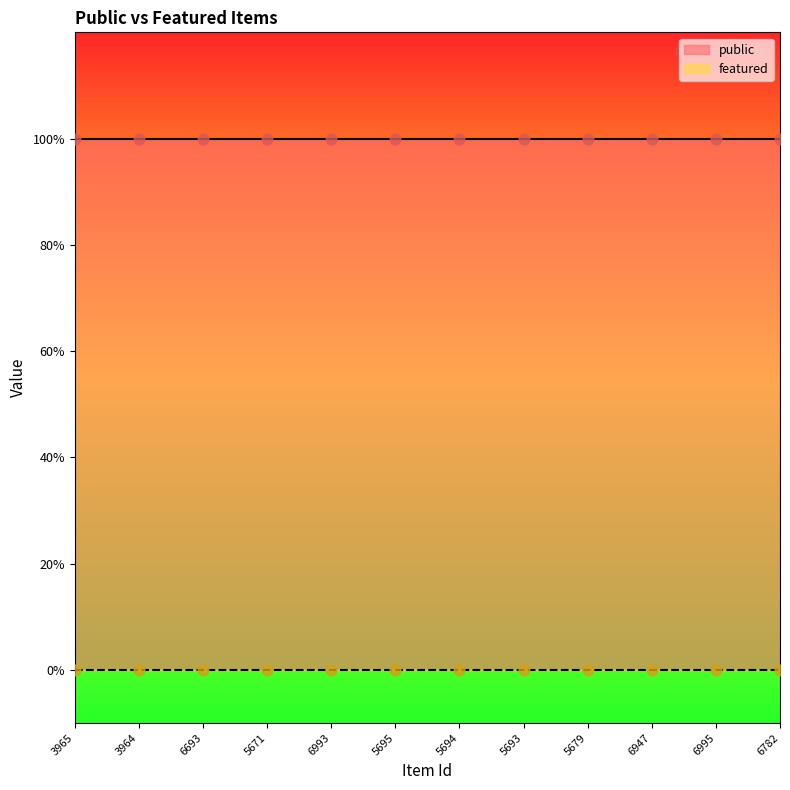

What are all the series names shown in the legend?

public, featured